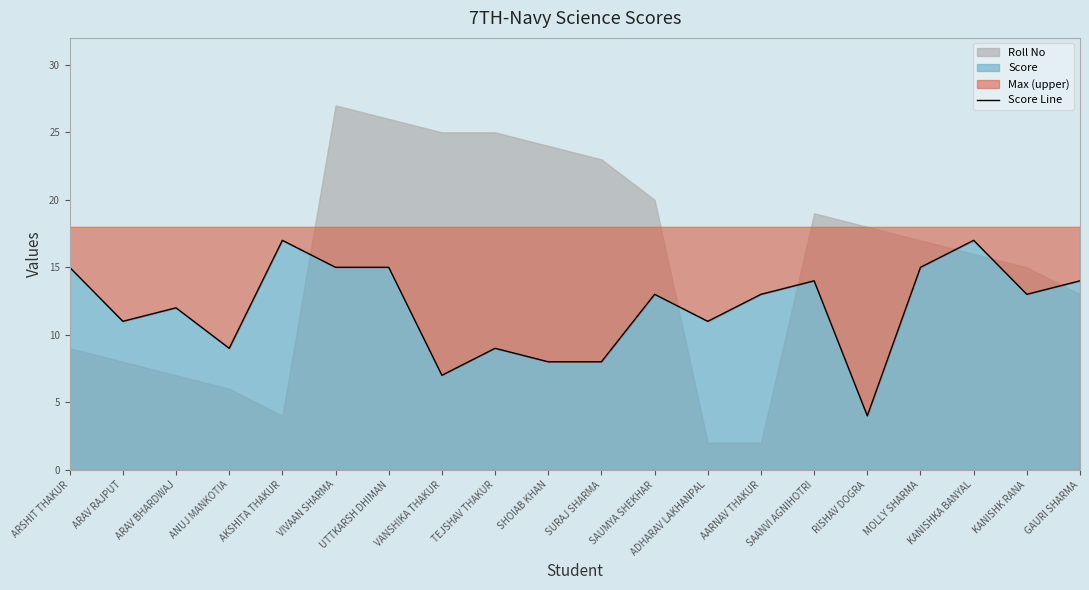

How many points are higher than both their immediate neighbors (excluding endpoints)?

6